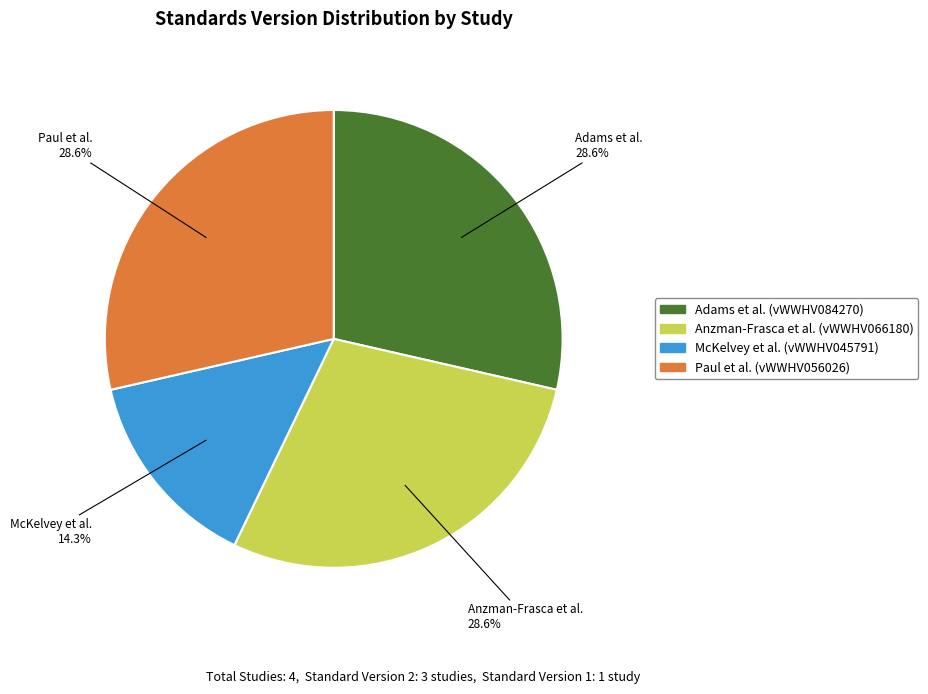

Is there any slice that represents more than half of the pie?

No